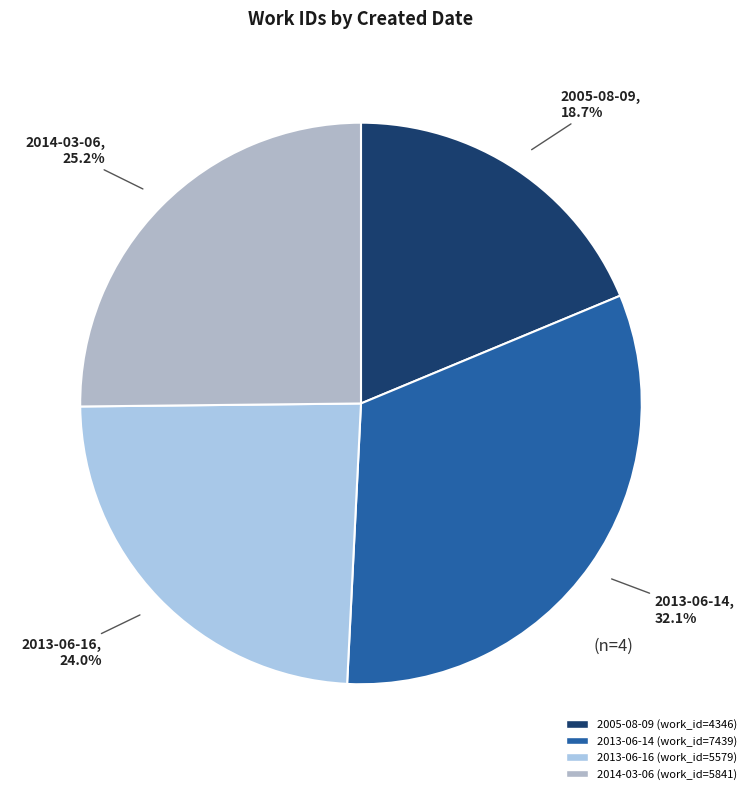

Is it true that 2013-06-14 is 22% of the pie?

False